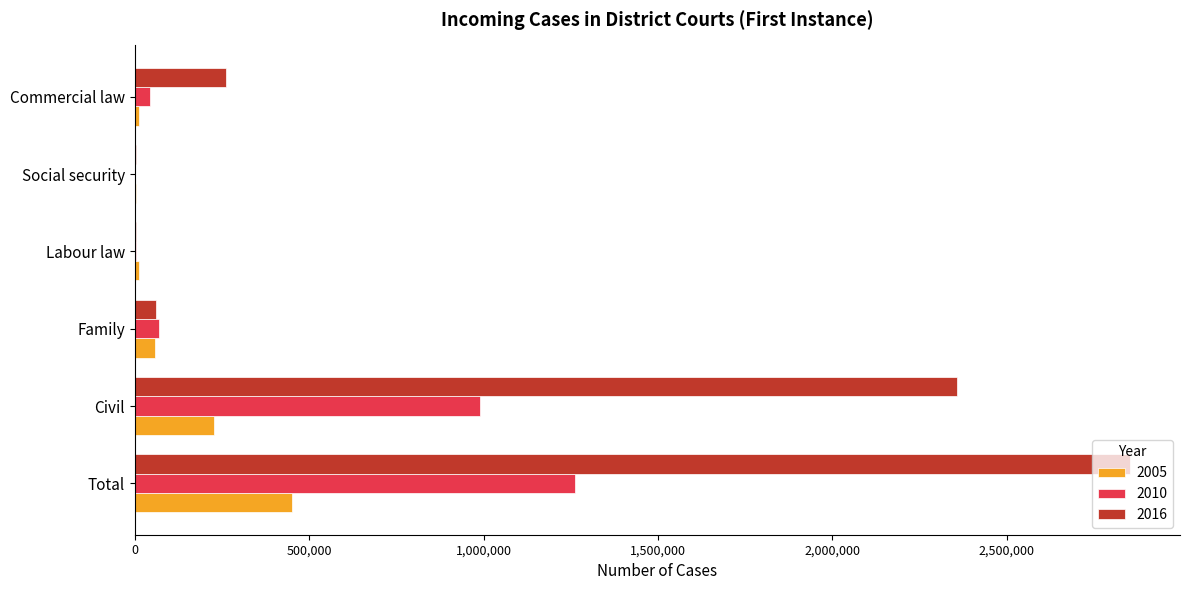

Is it true that 2005 equals 450617 at Total?

True